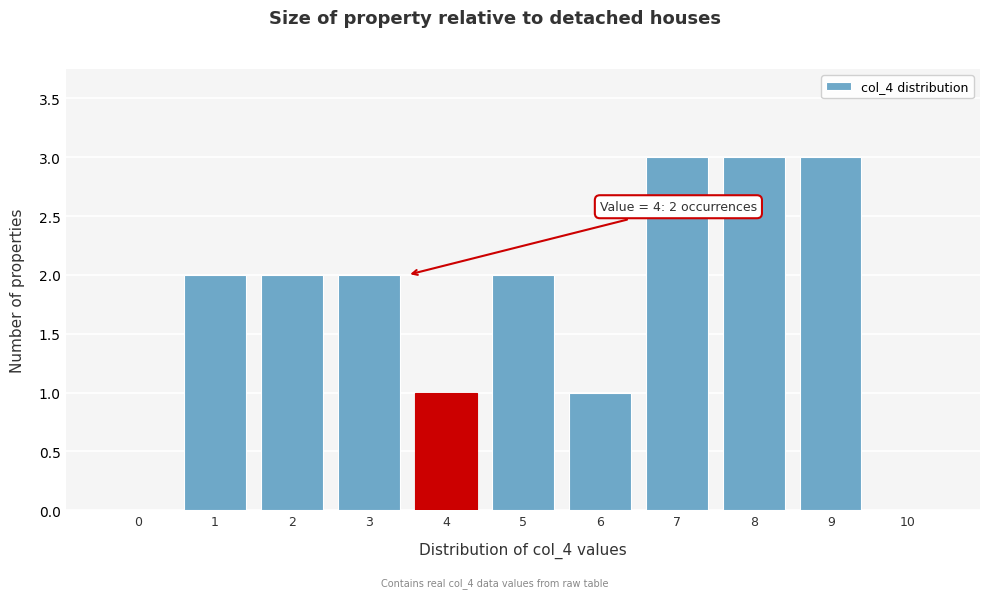

Reading left to right, transcribe all the data shown in this chart.

0=0	1=2	2=2	3=2	4=1	5=2	6=1	7=3	8=3	9=3	10=0